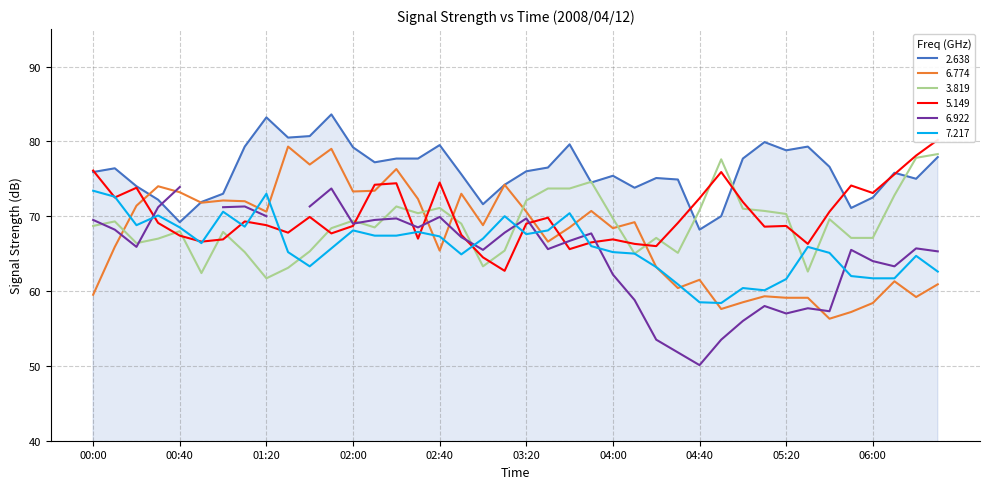

At how many categories does at least one series exceed 66?

40